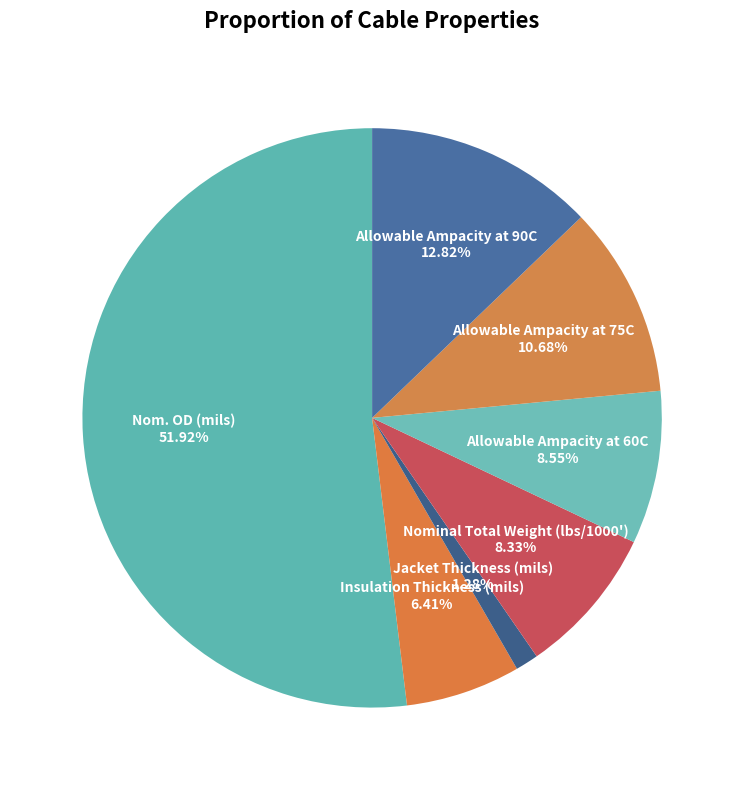

Which slice is the largest?

Nom. OD (mils)